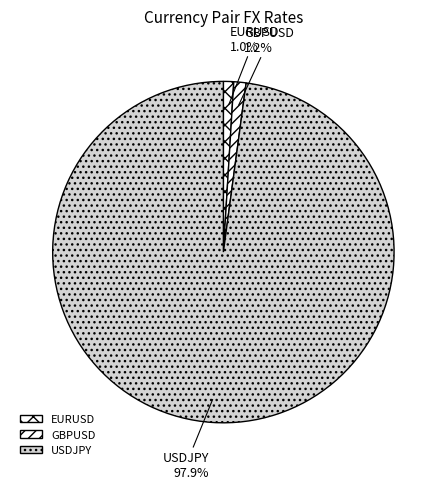

How many slices are in this pie chart?

3